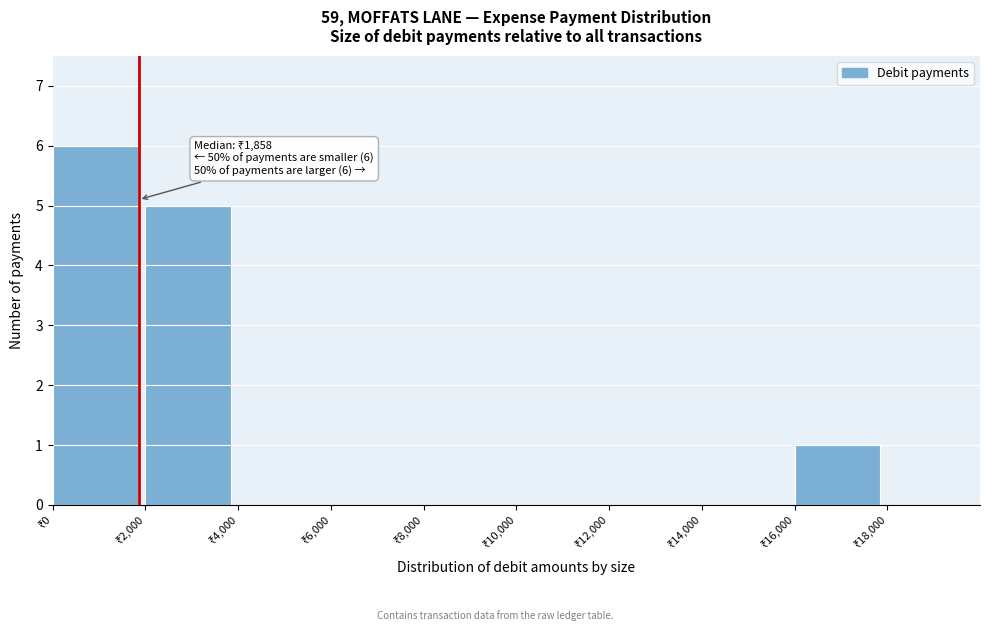

Which range on the x-axis has the tallest bar?

0 to 2000